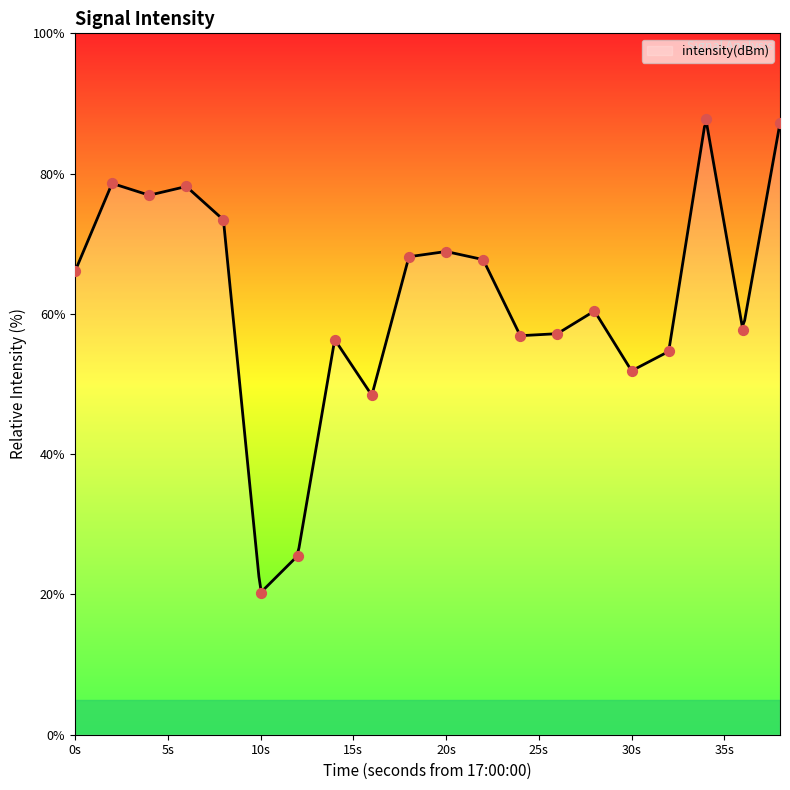

Between 12 and 28, which is larger?

28